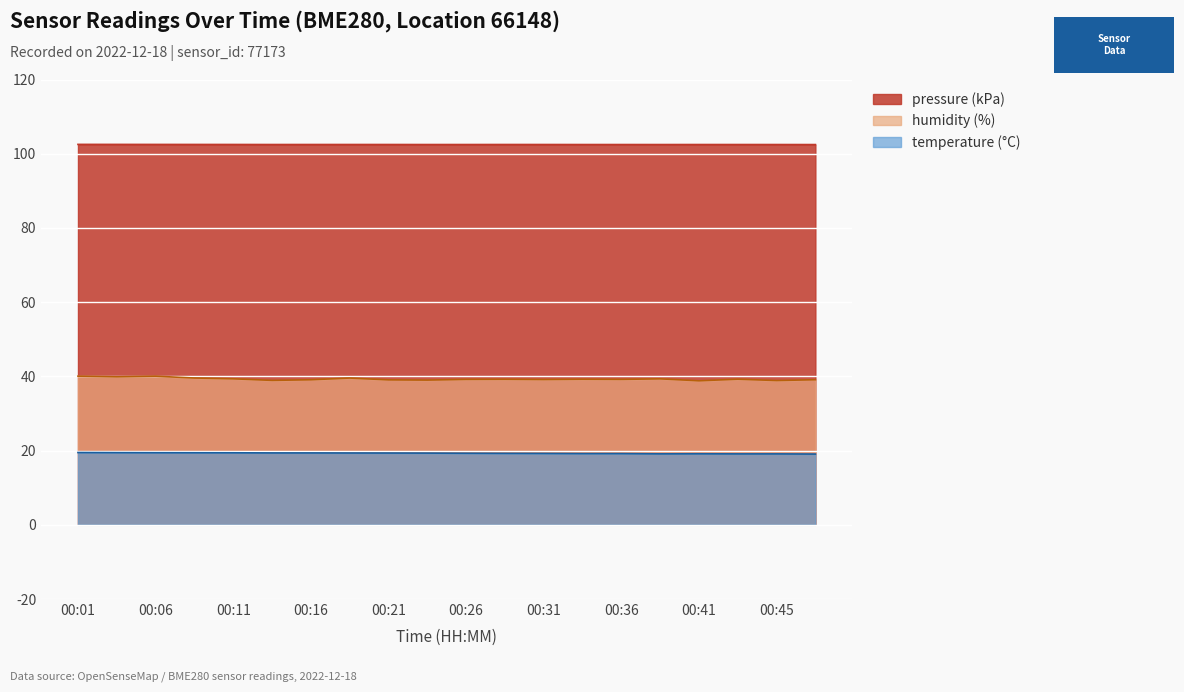

Between 00:38 and 00:43, which series saw the biggest shift?

humidity